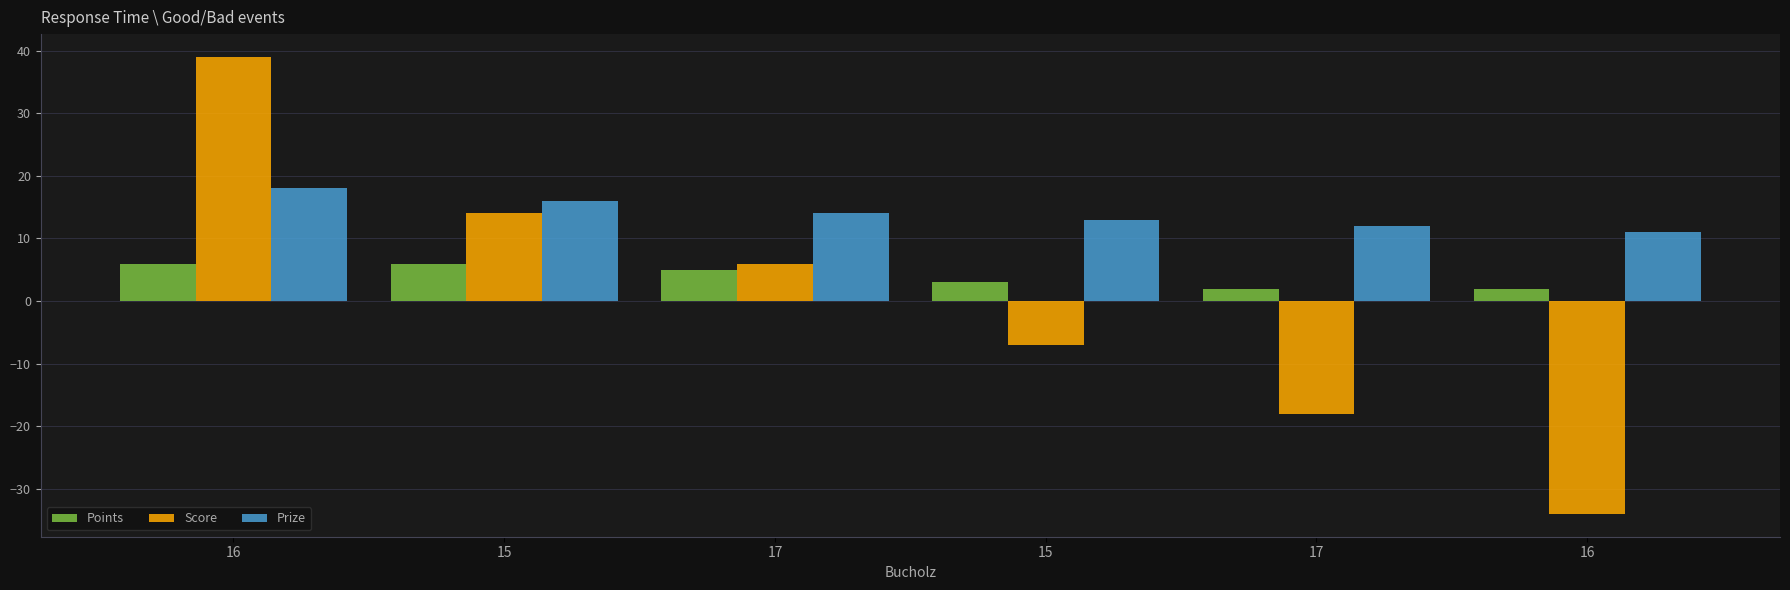

Count the Score values in the range -18 to 14.

4